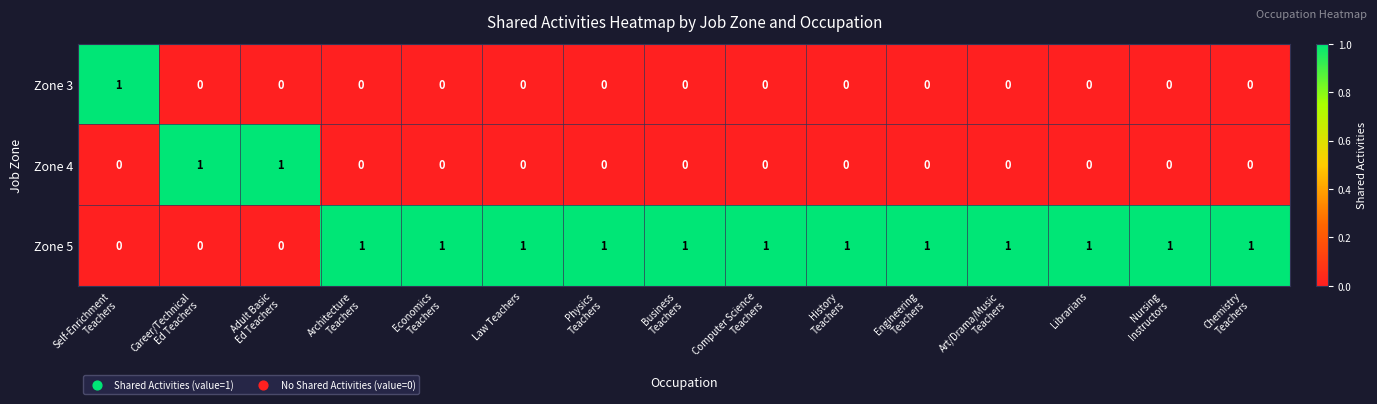

How many Zone 5 values are between 1 and 2?

12